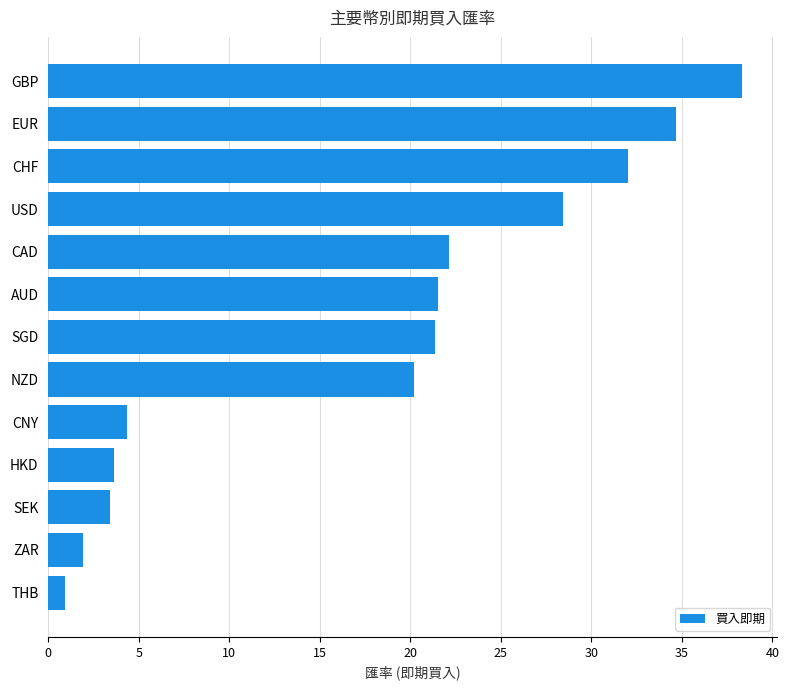

Count the number of categories in the chart.

13